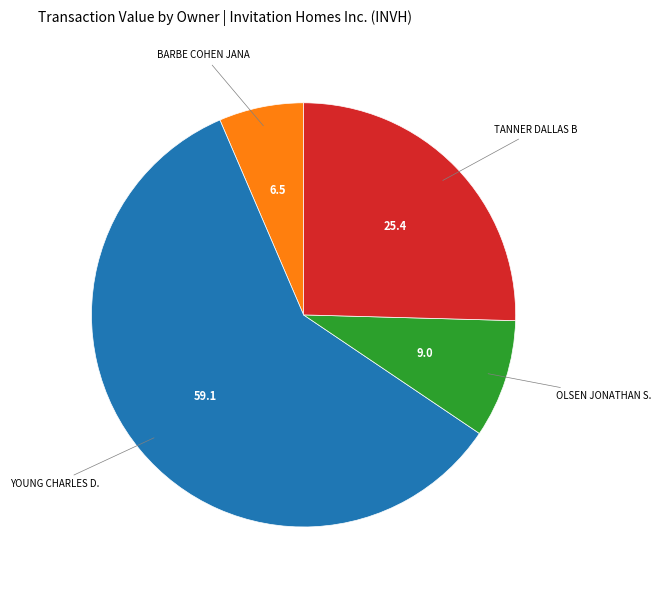

Is there any slice that represents more than half of the pie?

Yes